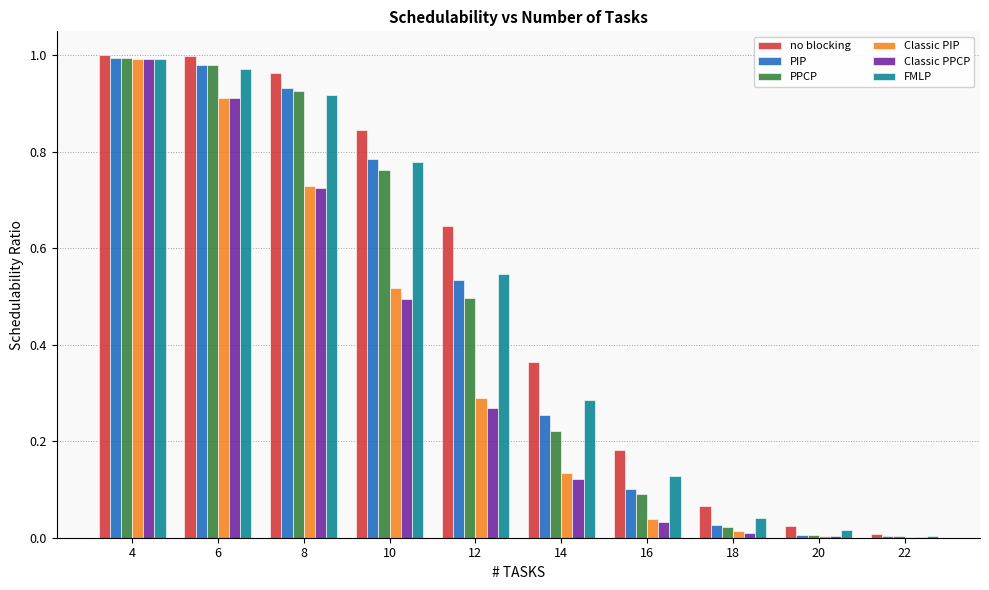

What is the total value across all series at 14?

1.4